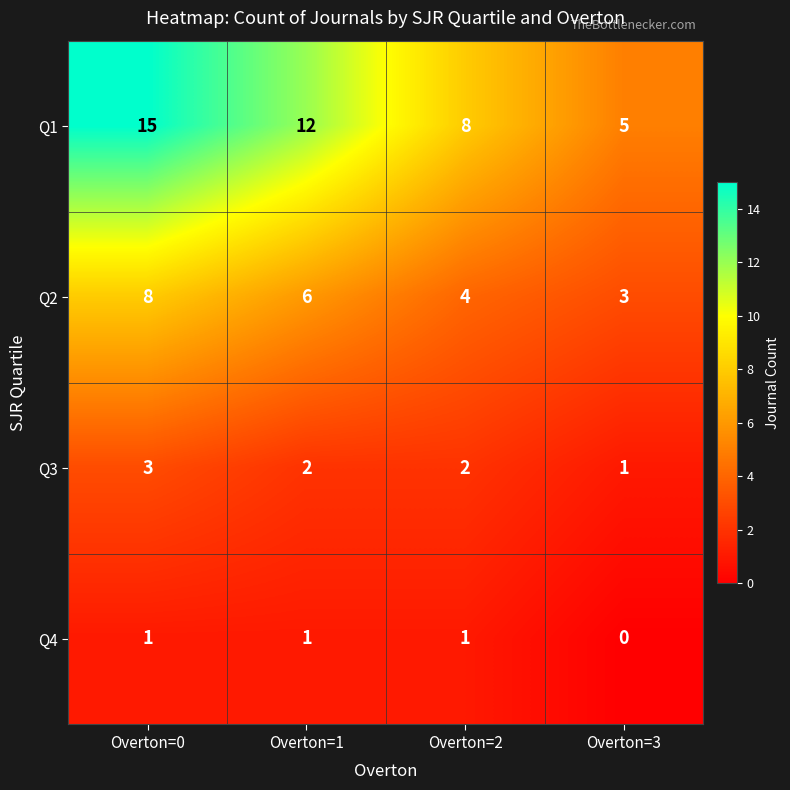

Reading left to right, what are all the values shown in this chart?

Q1: Overton=0=15	Overton=1=12	Overton=2=8	Overton=3=5
Q2: Overton=0=8	Overton=1=6	Overton=2=4	Overton=3=3
Q3: Overton=0=3	Overton=1=2	Overton=2=2	Overton=3=1
Q4: Overton=0=1	Overton=1=1	Overton=2=1	Overton=3=0